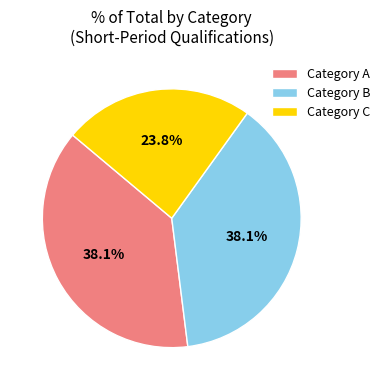

Is there any slice that represents more than half of the pie?

No